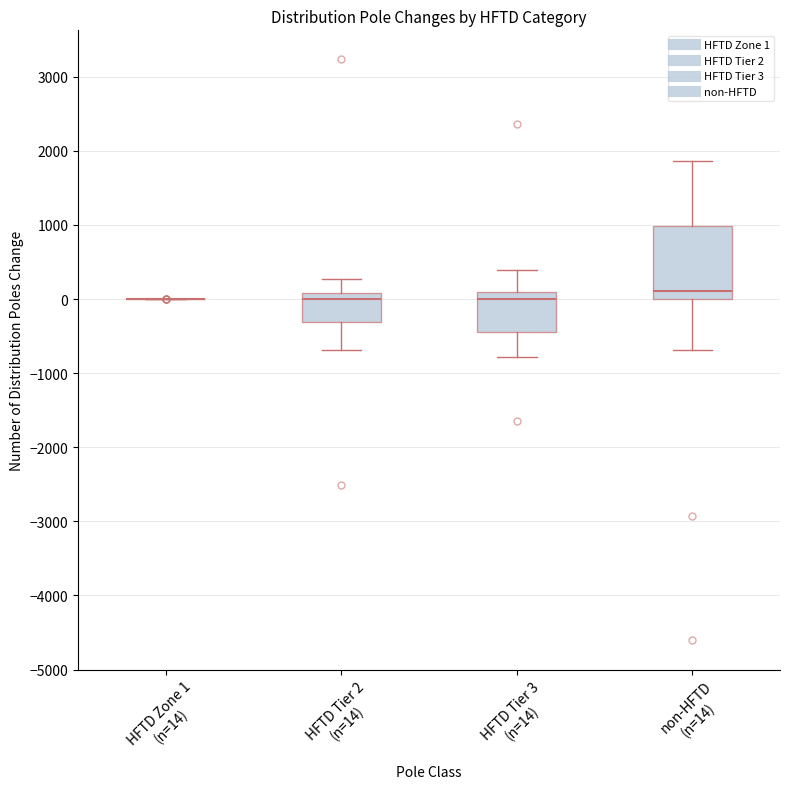

Comparing the boxes themselves (not the whiskers), which one is the tallest?

non-HFTD (n=14)